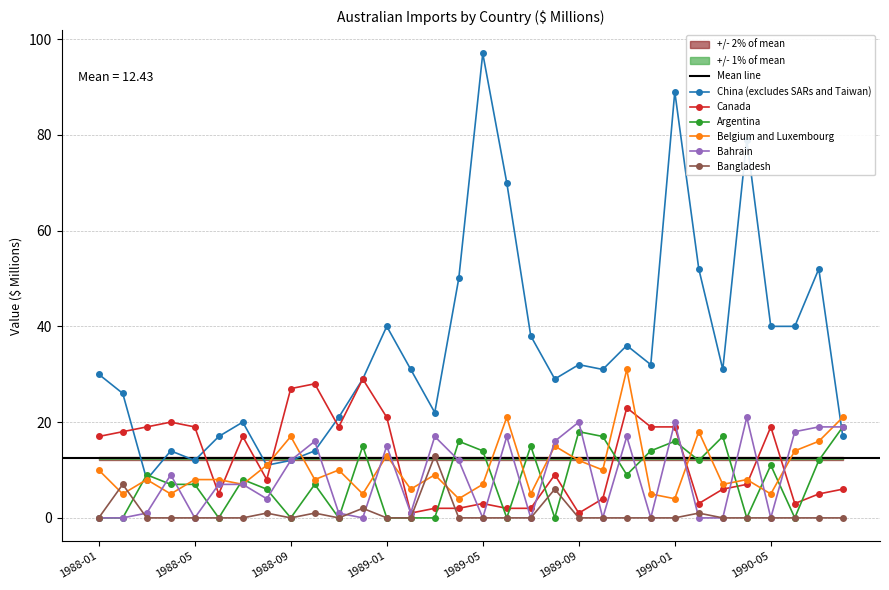

Reading left to right, list all the values displayed in this chart.

China (excludes SARs and Taiwan): 1988-01=30	1988-02=26	1988-03=8	1988-04=14	1988-05=12	1988-06=17	1988-07=20	1988-08=11	1988-09=12	1988-10=14	1988-11=21	1988-12=29	1989-01=40	1989-02=31	1989-03=22	1989-04=50	1989-05=97	1989-06=70	1989-07=38	1989-08=29	1989-09=32	1989-10=31	1989-11=36	1989-12=32	1990-01=89	1990-02=52	1990-03=31	1990-04=79	1990-05=40	1990-06=40	1990-07=52	1990-08=17
Canada: 1988-01=17	1988-02=18	1988-03=19	1988-04=20	1988-05=19	1988-06=5	1988-07=17	1988-08=8	1988-09=27	1988-10=28	1988-11=19	1988-12=29	1989-01=21	1989-02=1	1989-03=2	1989-04=2	1989-05=3	1989-06=2	1989-07=2	1989-08=9	1989-09=1	1989-10=4	1989-11=23	1989-12=19	1990-01=19	1990-02=3	1990-03=6	1990-04=7	1990-05=19	1990-06=3	1990-07=5	1990-08=6
Argentina: 1988-01=0	1988-02=0	1988-03=9	1988-04=7	1988-05=7	1988-06=0	1988-07=8	1988-08=6	1988-09=0	1988-10=7	1988-11=0	1988-12=15	1989-01=0	1989-02=0	1989-03=0	1989-04=16	1989-05=14	1989-06=0	1989-07=15	1989-08=0	1989-09=18	1989-10=17	1989-11=9	1989-12=14	1990-01=16	1990-02=12	1990-03=17	1990-04=0	1990-05=11	1990-06=0	1990-07=12	1990-08=19
Belgium and Luxembourg: 1988-01=10	1988-02=5	1988-03=8	1988-04=5	1988-05=8	1988-06=8	1988-07=7	1988-08=11	1988-09=17	1988-10=8	1988-11=10	1988-12=5	1989-01=13	1989-02=6	1989-03=9	1989-04=4	1989-05=7	1989-06=21	1989-07=5	1989-08=15	1989-09=12	1989-10=10	1989-11=31	1989-12=5	1990-01=4	1990-02=18	1990-03=7	1990-04=8	1990-05=5	1990-06=14	1990-07=16	1990-08=21
Bahrain: 1988-01=0	1988-02=0	1988-03=1	1988-04=9	1988-05=0	1988-06=7	1988-07=7	1988-08=4	1988-09=12	1988-10=16	1988-11=1	1988-12=0	1989-01=15	1989-02=1	1989-03=17	1989-04=12	1989-05=0	1989-06=17	1989-07=0	1989-08=16	1989-09=20	1989-10=0	1989-11=17	1989-12=0	1990-01=20	1990-02=0	1990-03=0	1990-04=21	1990-05=0	1990-06=18	1990-07=19	1990-08=19
Bangladesh: 1988-01=0	1988-02=7	1988-03=0	1988-04=0	1988-05=0	1988-06=0	1988-07=0	1988-08=1	1988-09=0	1988-10=1	1988-11=0	1988-12=2	1989-01=0	1989-02=0	1989-03=13	1989-04=0	1989-05=0	1989-06=0	1989-07=0	1989-08=6	1989-09=0	1989-10=0	1989-11=0	1989-12=0	1990-01=0	1990-02=1	1990-03=0	1990-04=0	1990-05=0	1990-06=0	1990-07=0	1990-08=0